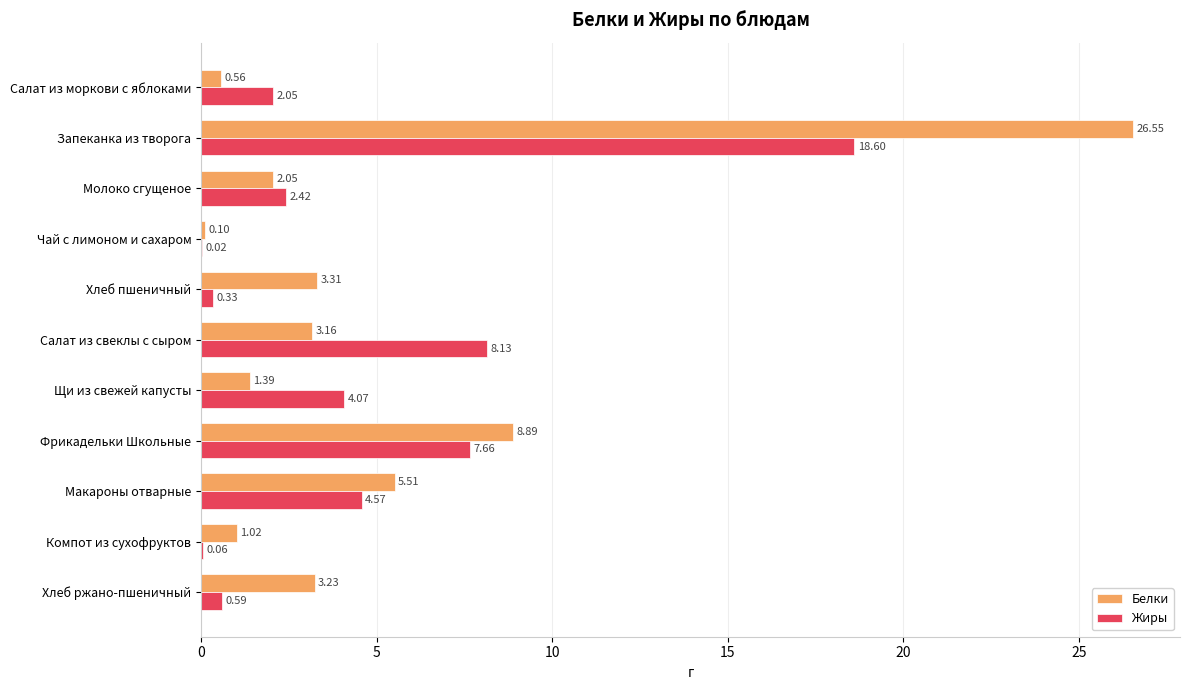

What is the sum of all Жиры values?

48.5